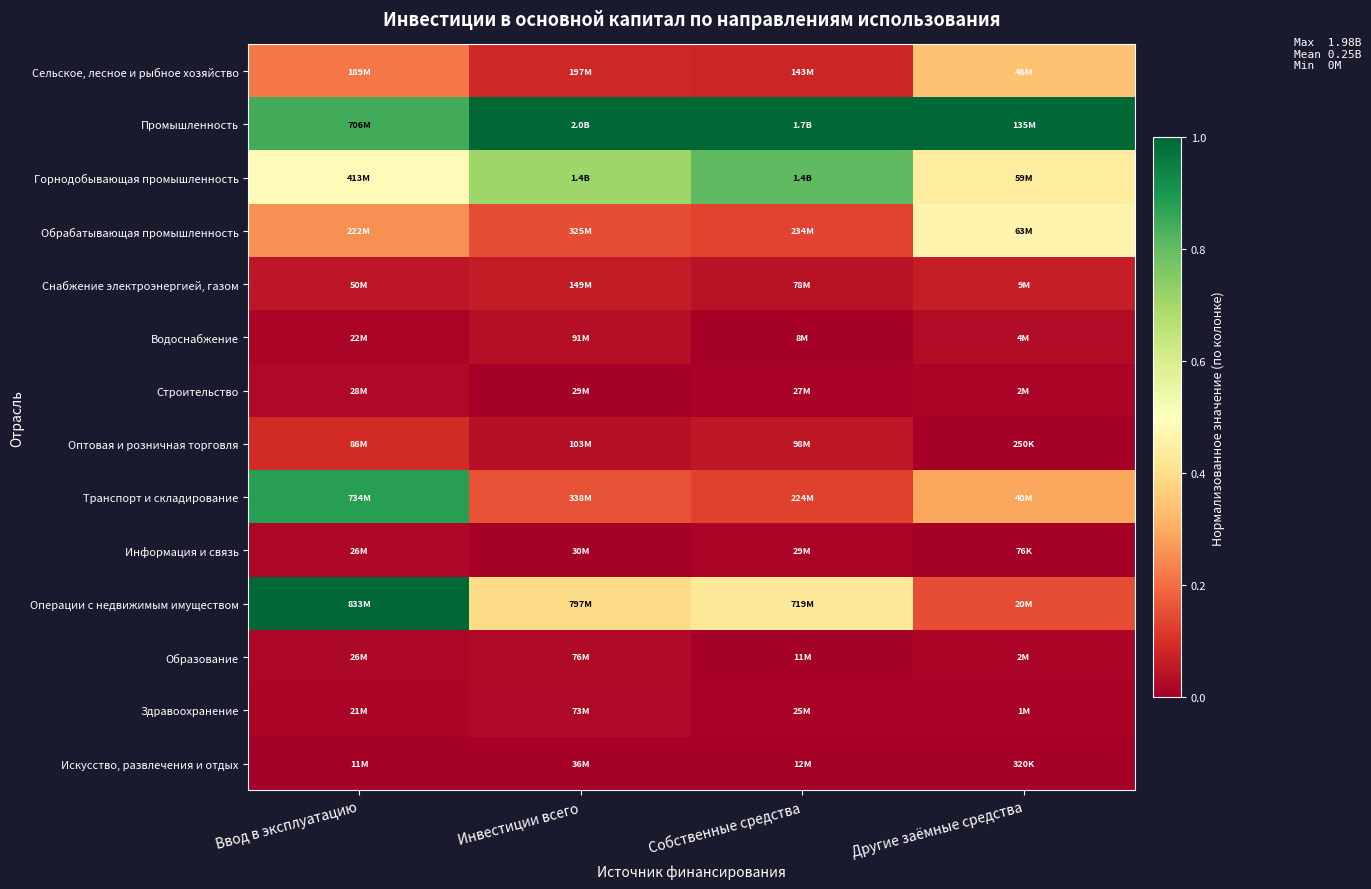

Which category has the highest value across all series?

Инвестиции всего